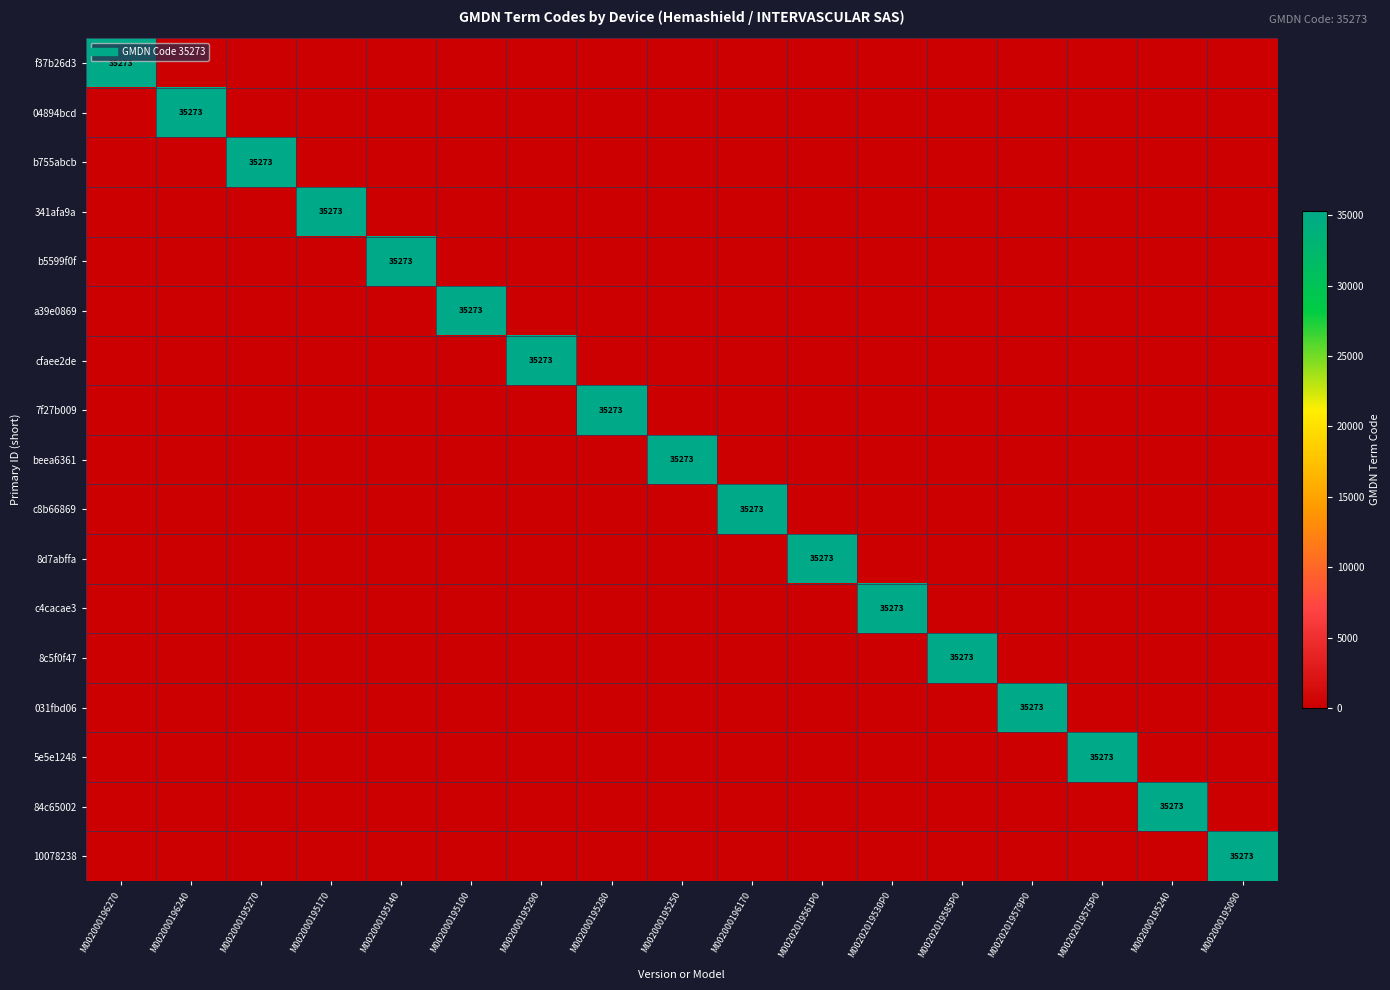

The value of 10078238 at M002000195270 is 0. True or false?

True